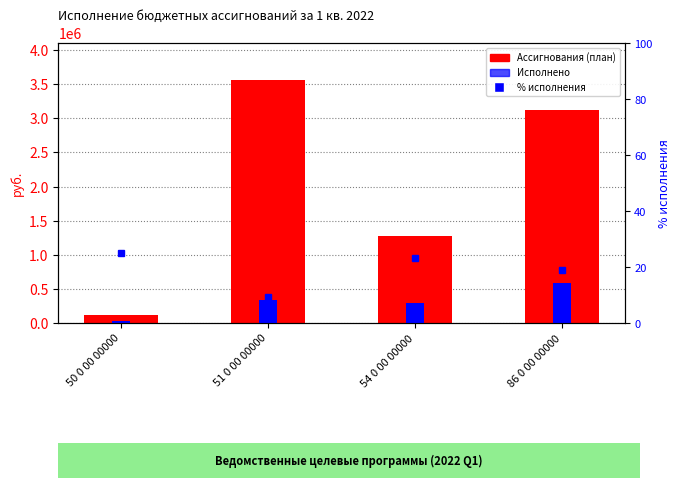

Reading left to right, list all the values displayed in this chart.

Ассигнования (план): 50 0 00 00000=120000.0	51 0 00 00000=3569468.7	54 0 00 00000=1274226.0	86 0 00 00000=3120556.0
Исполнено: 50 0 00 00000=30000.0	51 0 00 00000=334957.1	54 0 00 00000=297848.0	86 0 00 00000=592830.9
% исполнения: 50 0 00 00000=25.0	51 0 00 00000=9.4	54 0 00 00000=23.4	86 0 00 00000=19.0